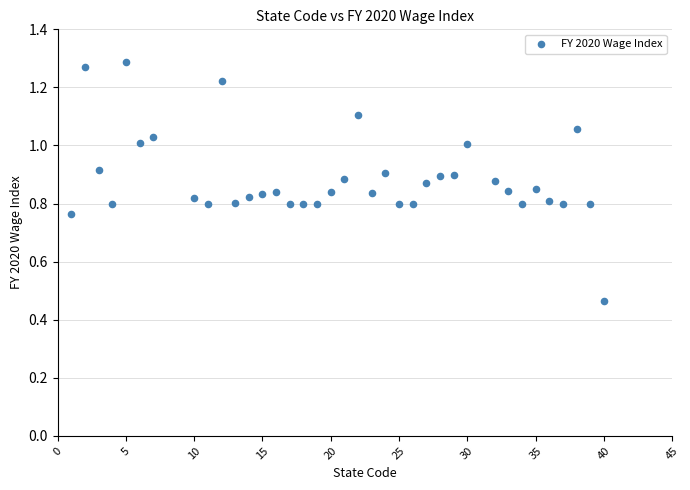

What is the range of X values (max minus min)?

39.0